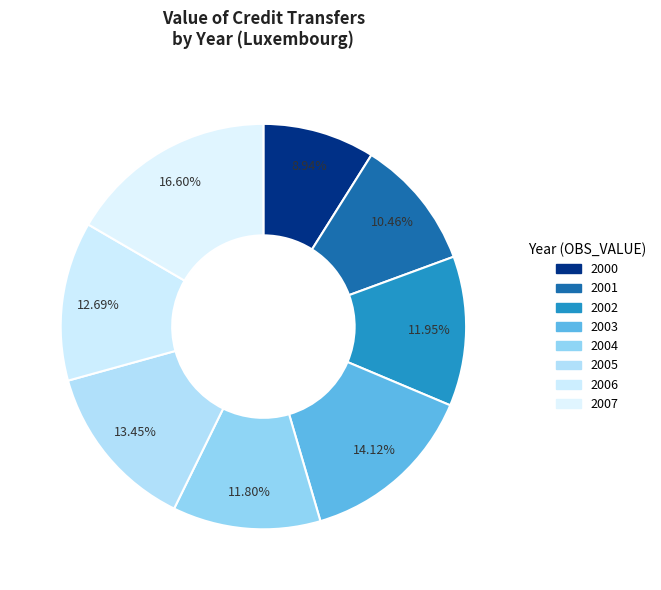

To the nearest percent, what portion does 2005 represent?

13%